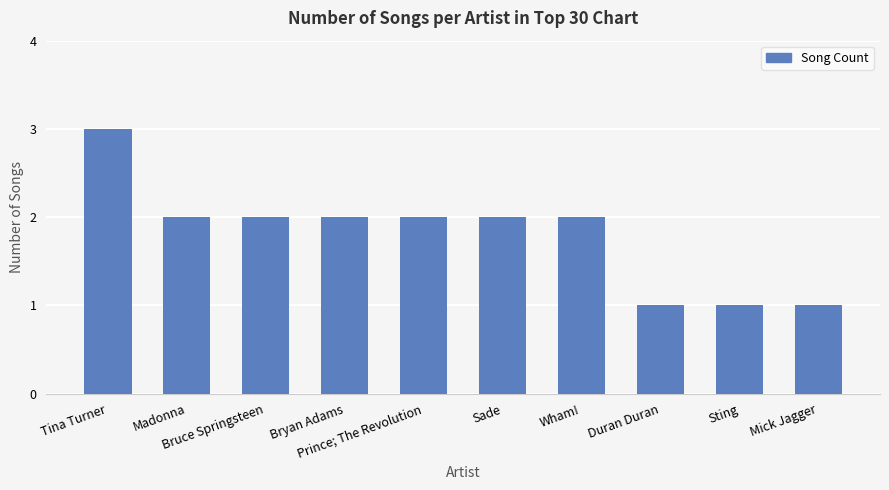

Are the bars grouped side by side (vs. stacked)?

No